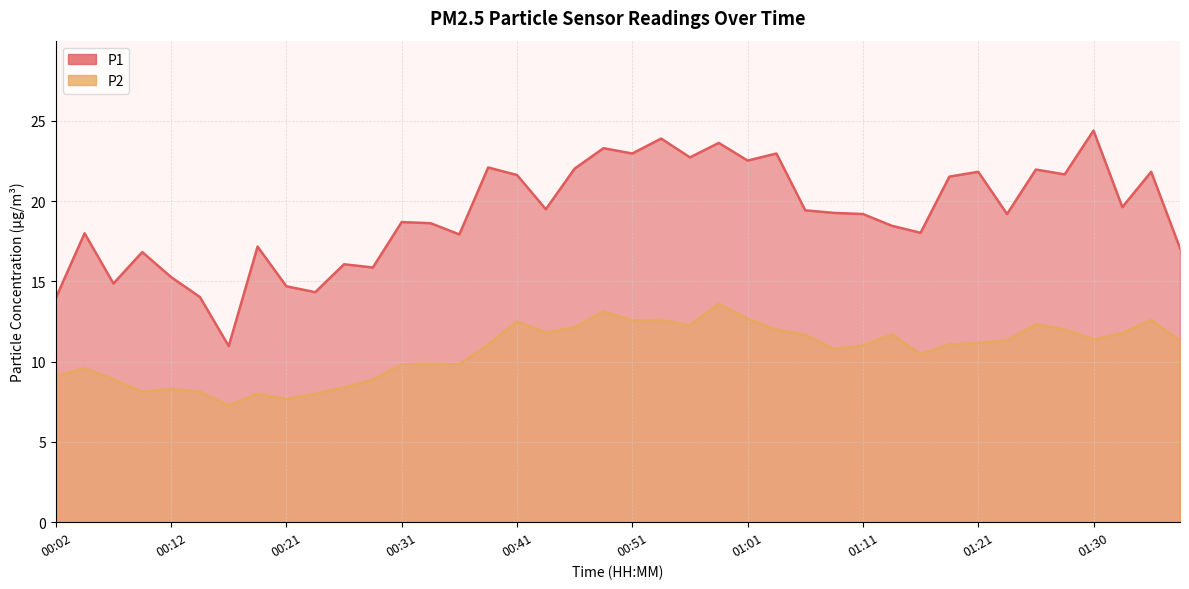

How many values in the P2 series exceed 11?

22